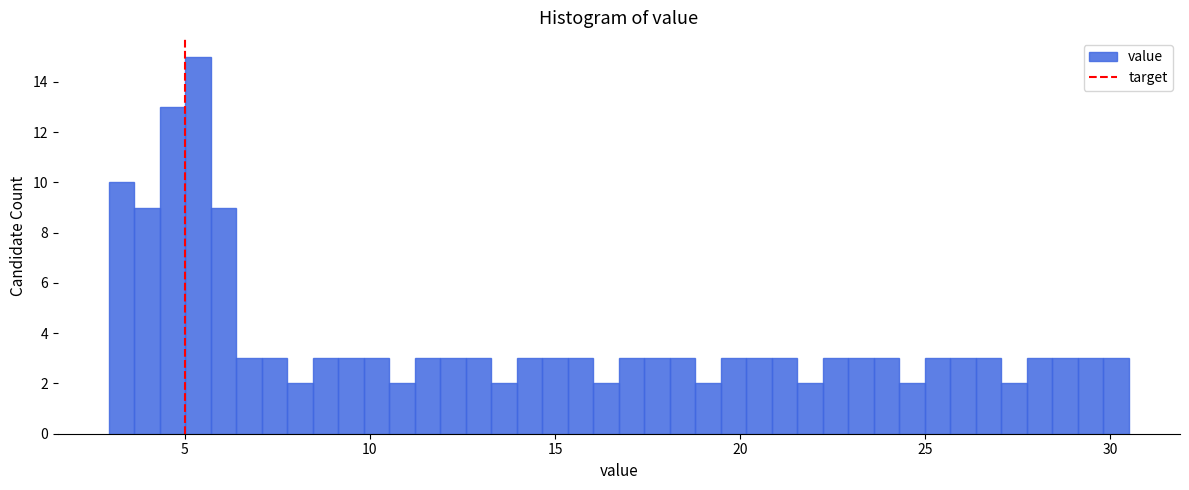

Around what value on the x-axis is the tallest bar? Give the approximate position of its centre, as read against the axis.

5.5